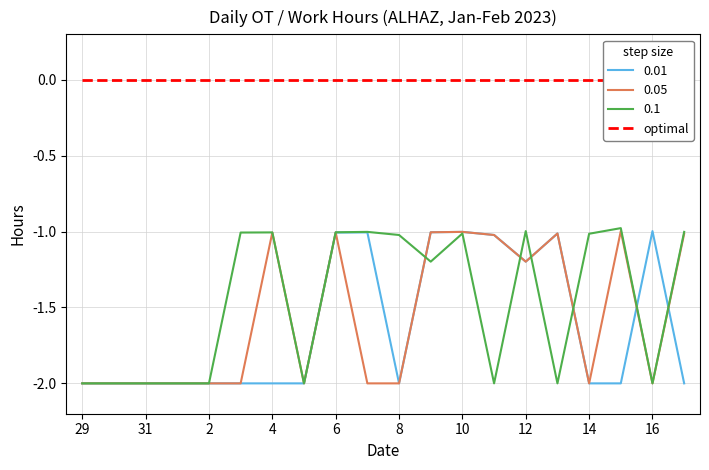

Reading left to right, what are all the values shown in this chart?

0.01: -2.0	-2.0	-2.0	-2.0	-2.0	-2.0	-2.0	-2.0	-1.0	-1.0	-2.0	-1.0	-1.0	-1.0	-1.2	-1.0	-2.0	-2.0	-1.0	-2.0
0.05: -2.0	-2.0	-2.0	-2.0	-2.0	-2.0	-1.0	-2.0	-1.0	-2.0	-2.0	-1.0	-1.0	-1.0	-1.2	-1.0	-2.0	-1.0	-2.0	-1.0
0.1: -2.0	-2.0	-2.0	-2.0	-2.0	-1.0	-1.0	-2.0	-1.0	-1.0	-1.0	-1.2	-1.0	-2.0	-1.0	-2.0	-1.0	-1.0	-2.0	-1.0